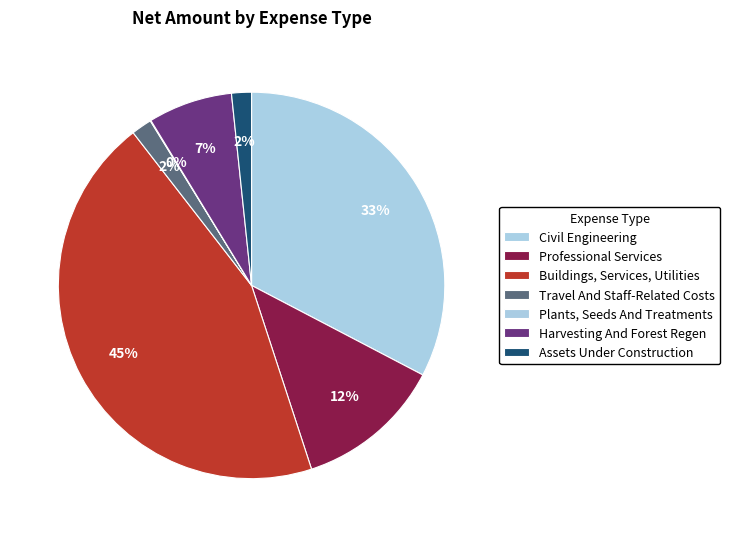

Is there any slice that represents more than half of the pie?

No